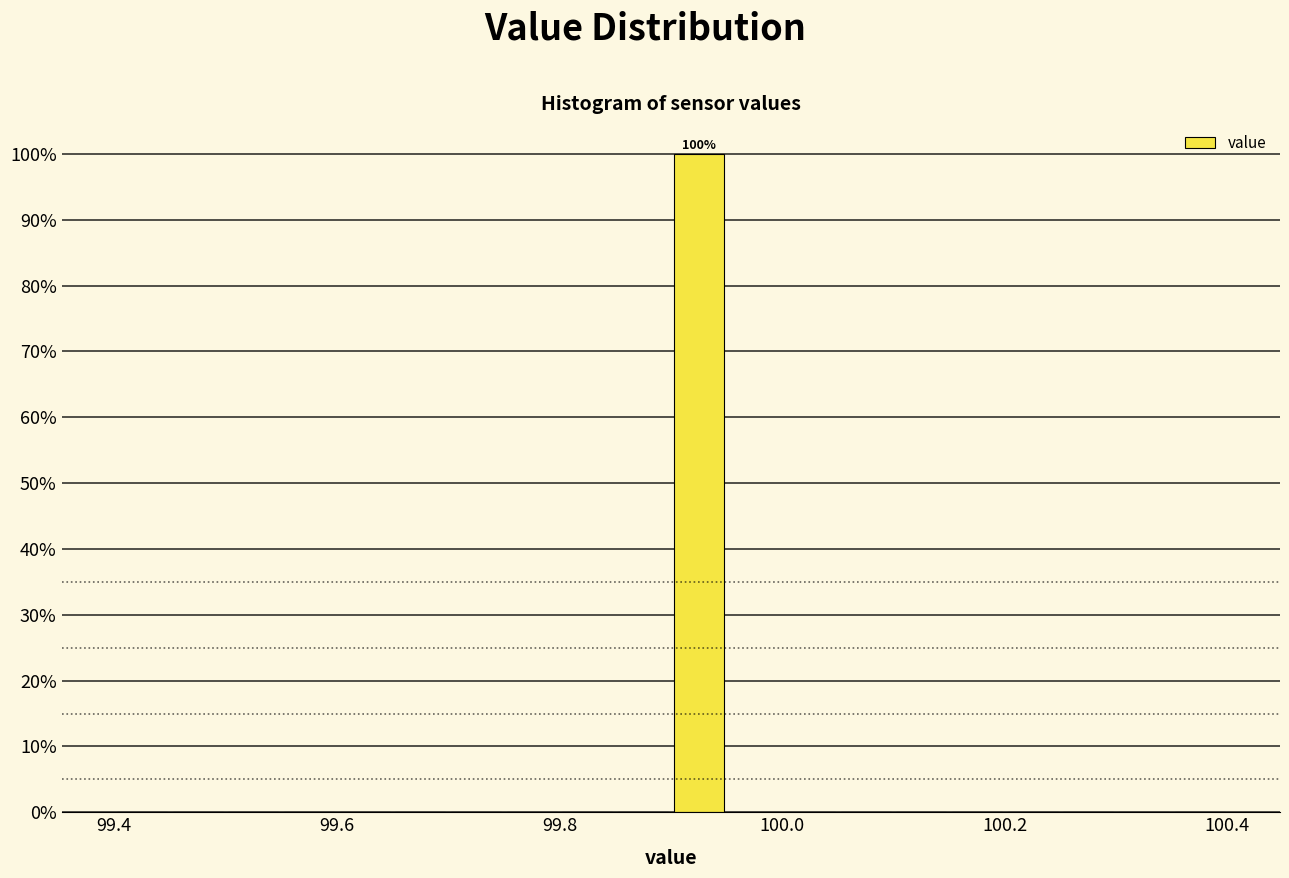

Read against the x-axis, roughly where is the centre of the tallest bar?

99.92